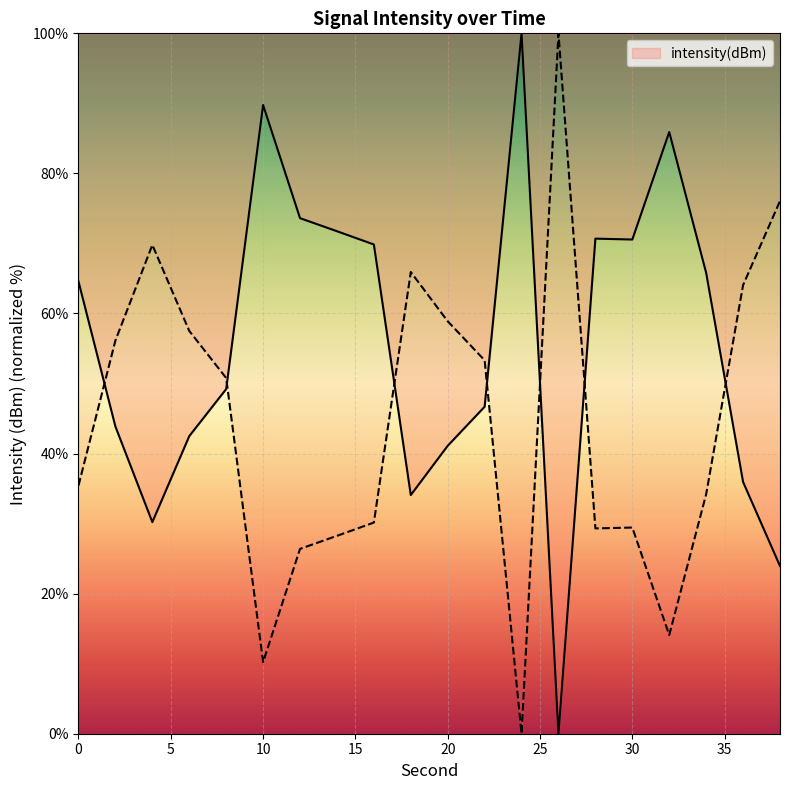

Reading left to right, list all the values displayed in this chart.

64.6	43.9	30.2	42.5	49.2	89.8	73.6	71.7	69.9	34.1	41.1	46.7	100.0	0.0	70.7	70.6	85.9	65.8	35.9	23.9